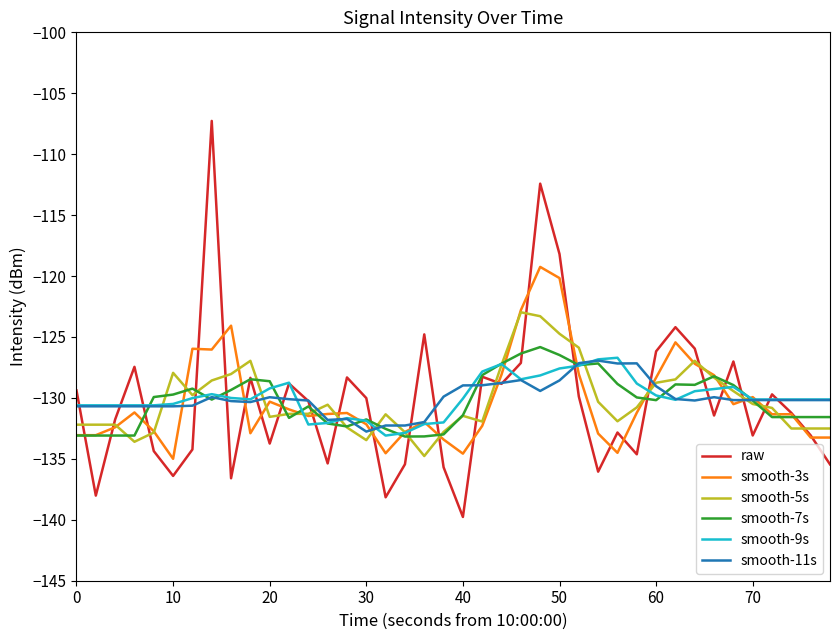

What is the greatest value displayed?

-107.3